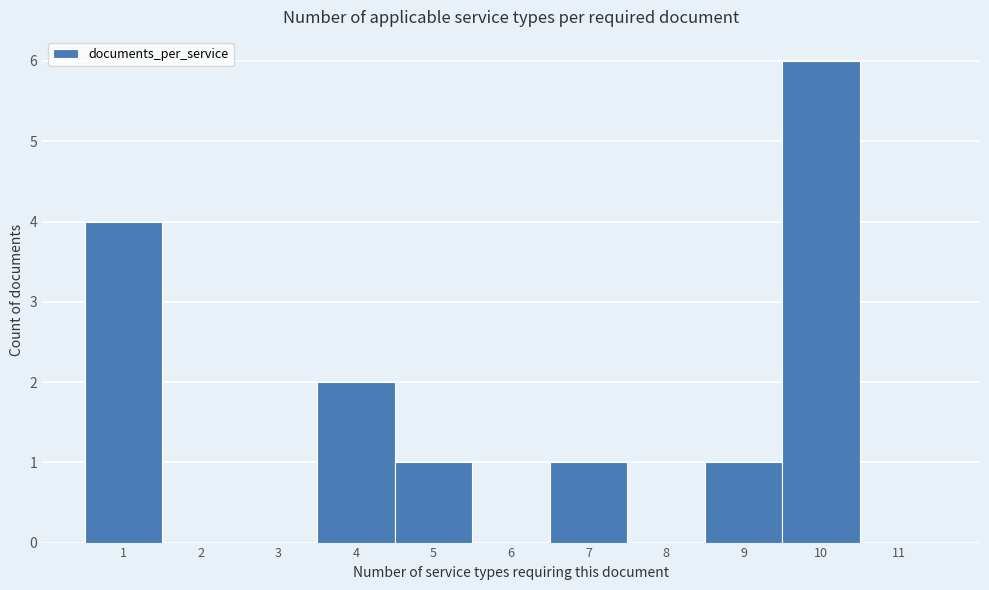

Reading left to right, list every bar in this chart as the range it spans on the x-axis followed by its height. The values are not printed on the chart, so give them approximately, as read against the axis.

0.5 to 1.5: 4
1.5 to 2.5: 0
2.5 to 3.5: 0
3.5 to 4.5: 2
4.5 to 5.5: 1
5.5 to 6.5: 0
6.5 to 7.5: 1
7.5 to 8.5: 0
8.5 to 9.5: 1
9.5 to 10.5: 6
10.5 to 11.5: 0